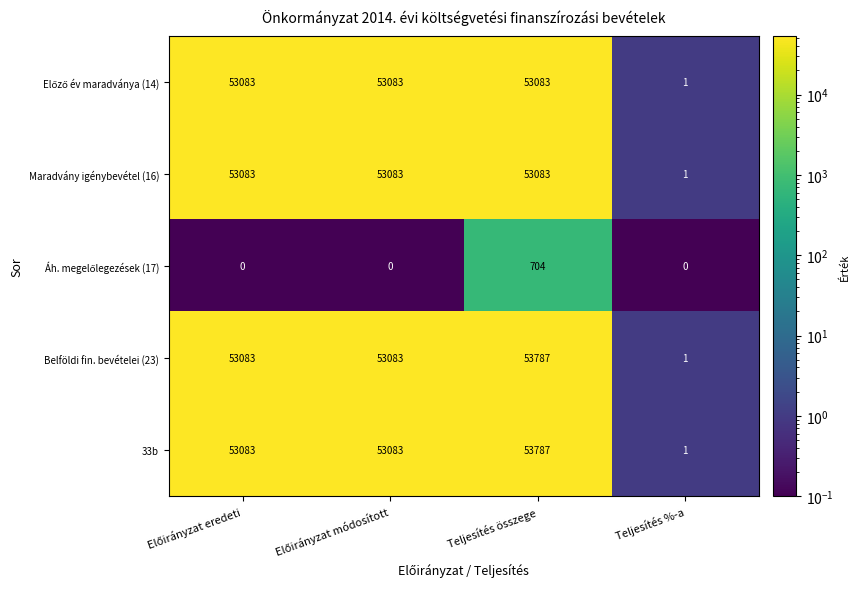

What is the total value across all series at Teljesítés összege?

214444